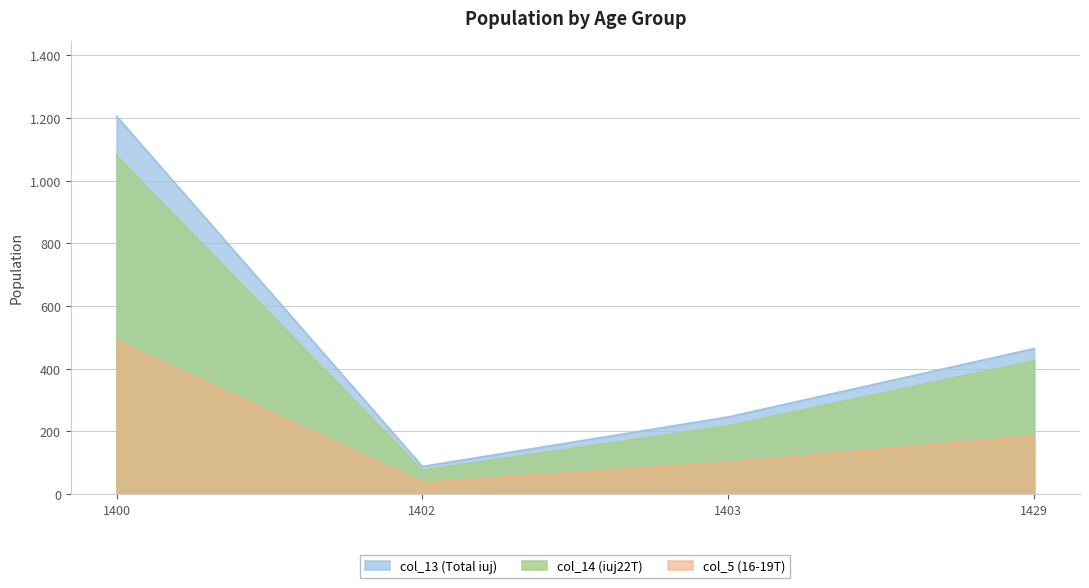

At how many categories does at least one series exceed 265?

2